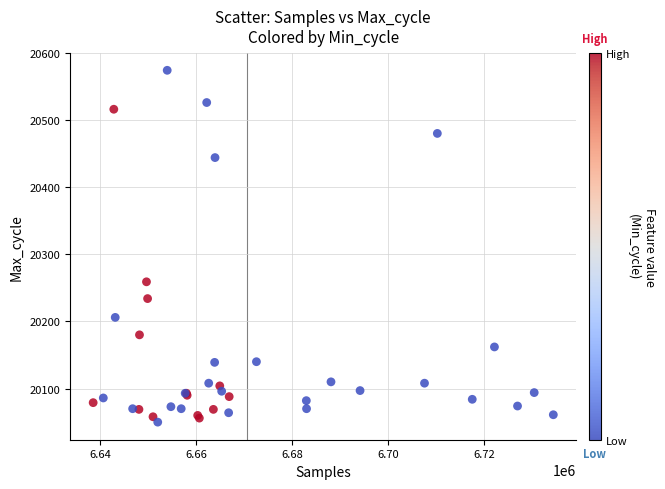

What Y value in the scatter plot is closest to 20312?

20259